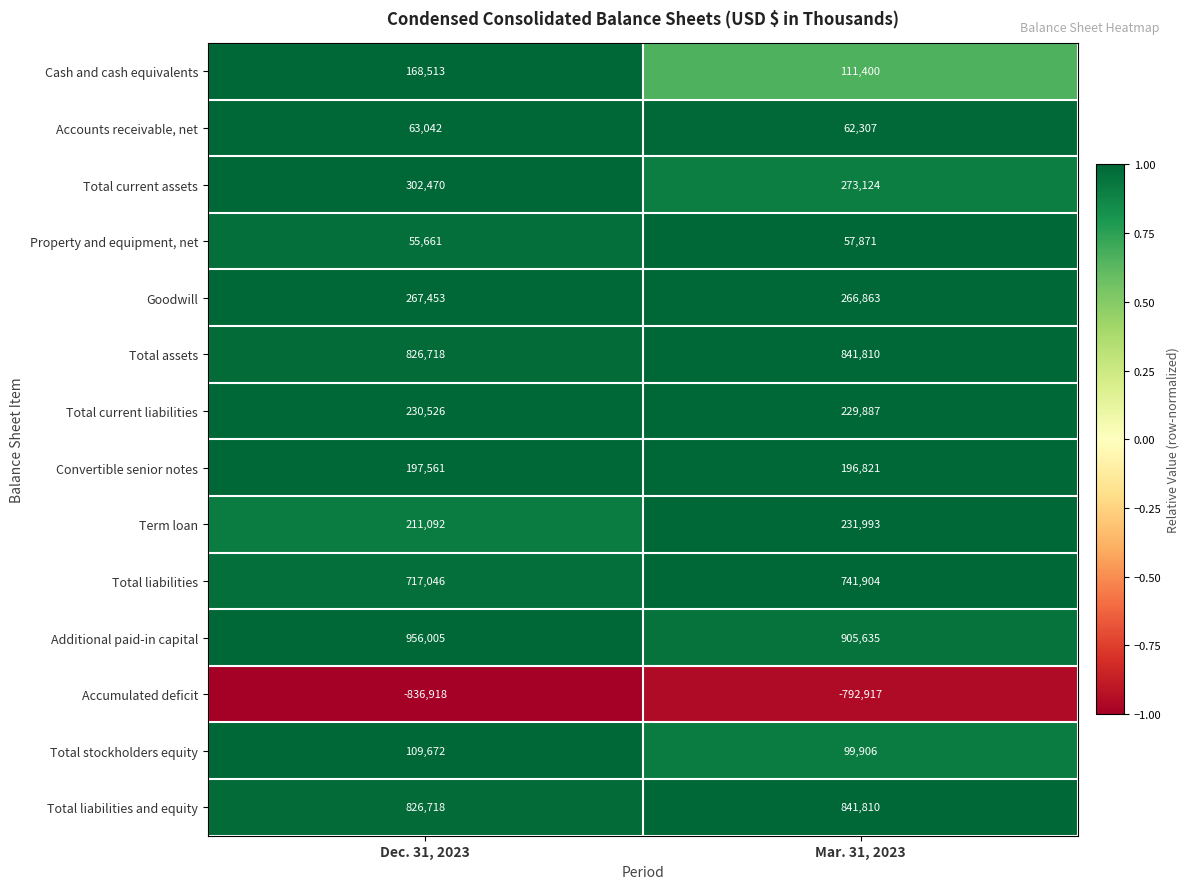

Is it true that Total liabilities equals 161374 at Dec. 31, 2023?

False